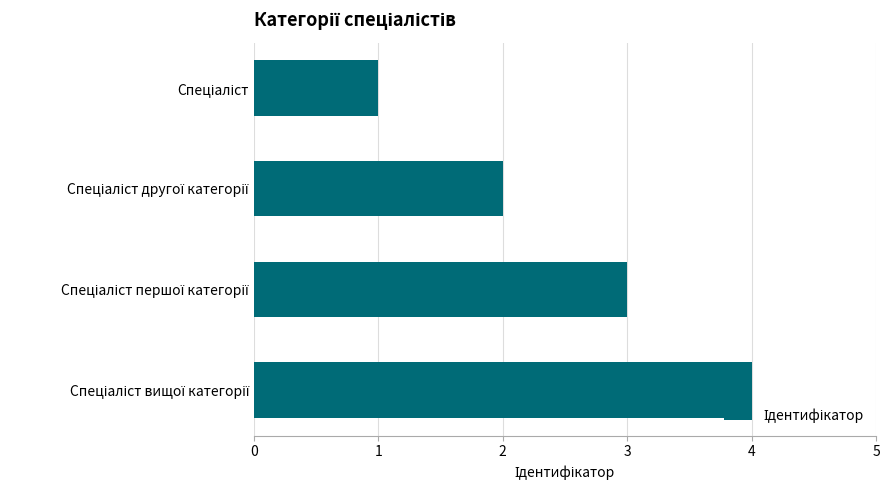

Does the chart contain any negative values?

No